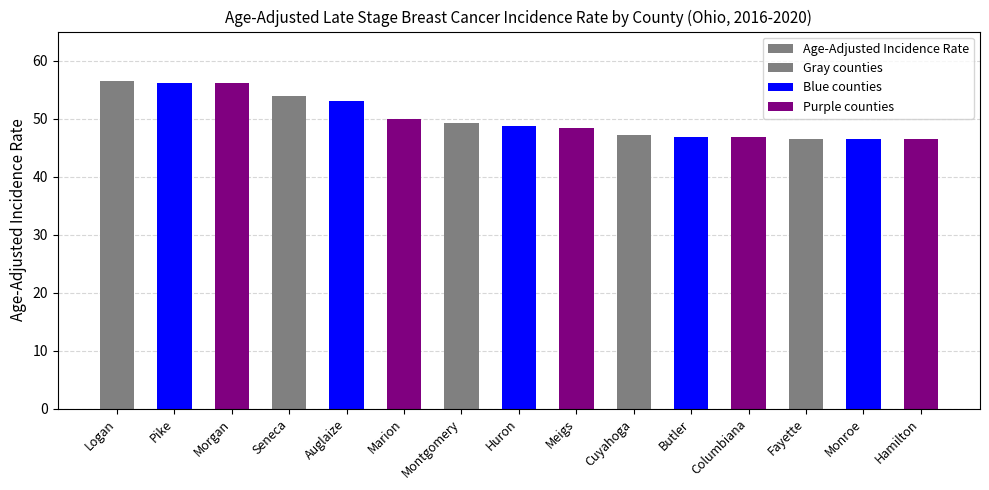

List the labels in order of value, smallest first.

Hamilton, Fayette, Monroe, Butler, Columbiana, Cuyahoga, Meigs, Huron, Montgomery, Marion, Auglaize, Seneca, Morgan, Pike, Logan